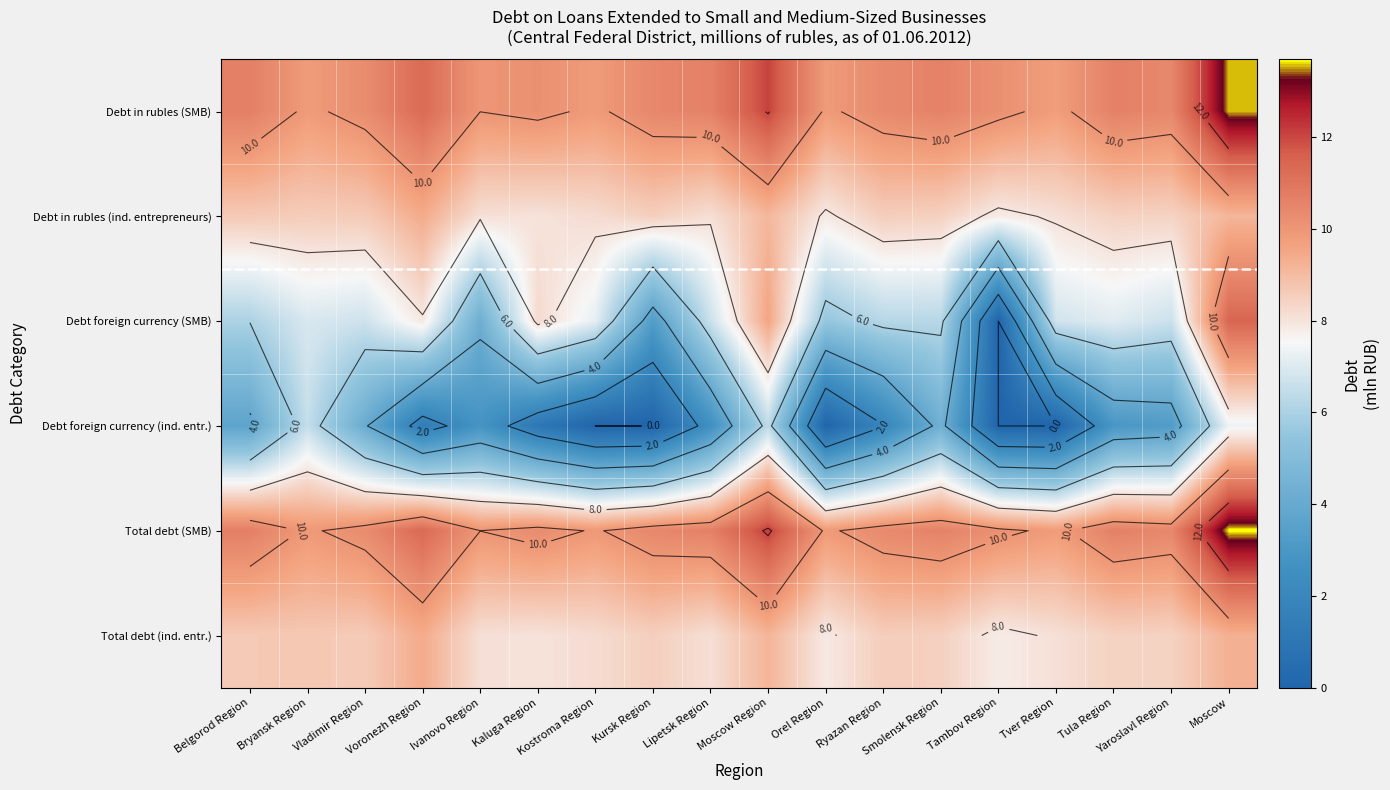

Rank the series at Kursk Region from highest to lowest value.

Total debt (SMB), Debt in rubles (SMB), Debt in rubles (ind. entrepreneurs), Total debt (ind. entr.), Debt foreign currency (SMB), Debt foreign currency (ind. entr.)